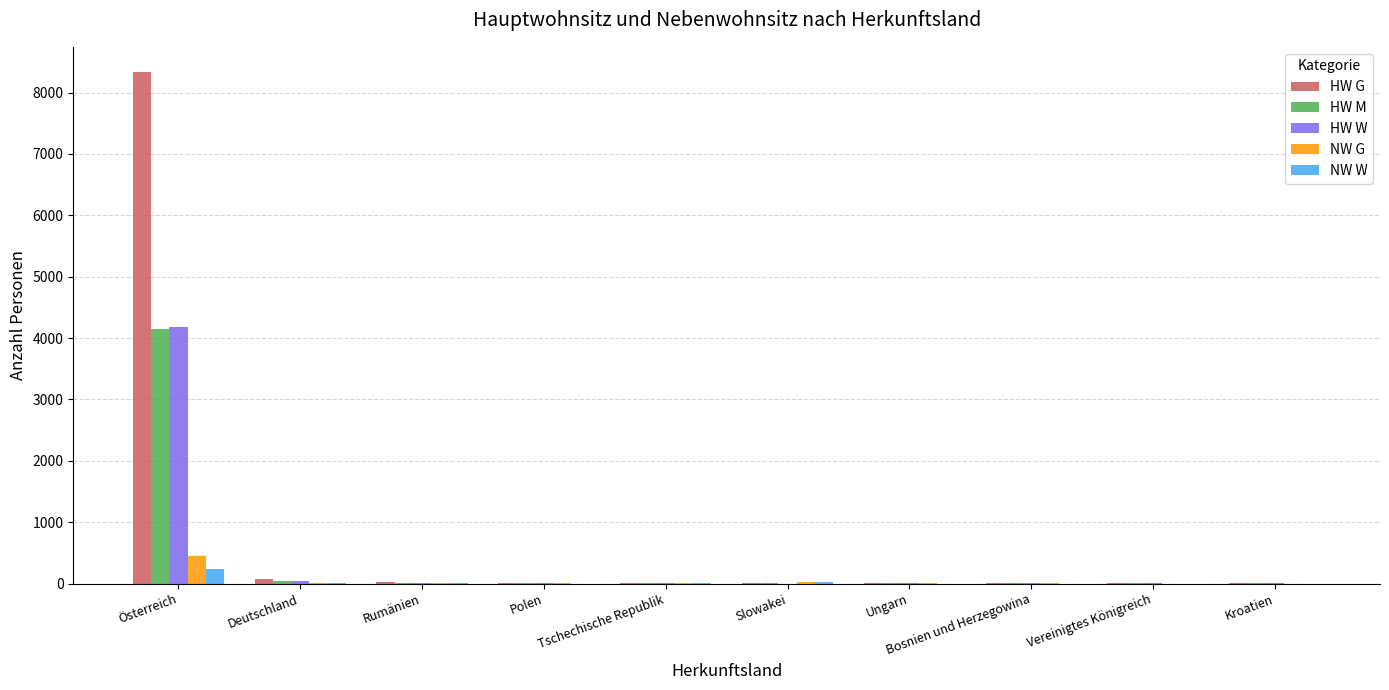

At which category is the sum across all series the highest?

Österreich